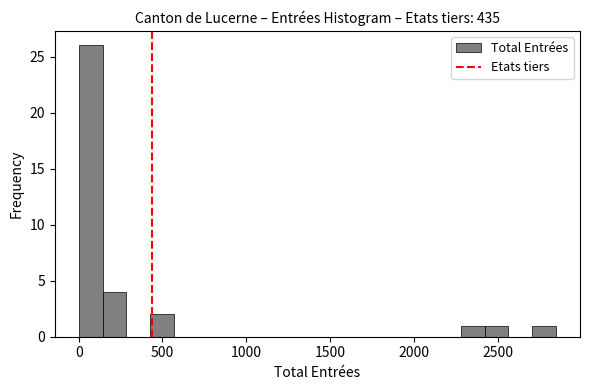

Around what value on the x-axis is the tallest bar? Give the approximate position of its centre, as read against the axis.

50